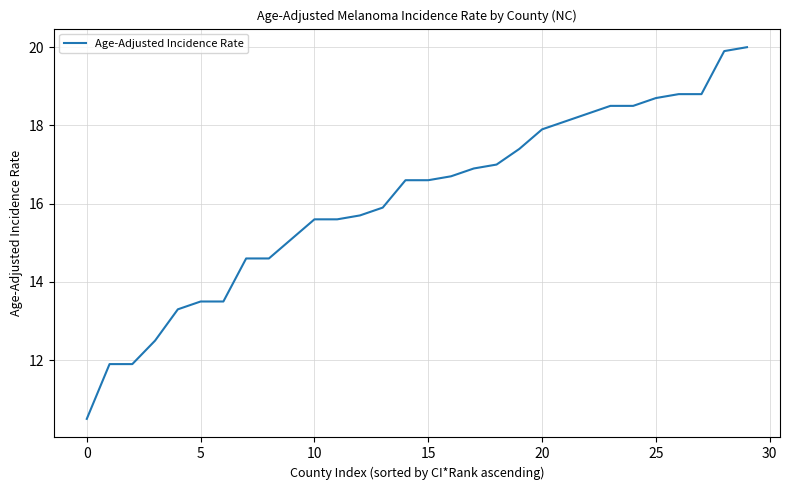

What is the maximum value shown in the chart?

20.0